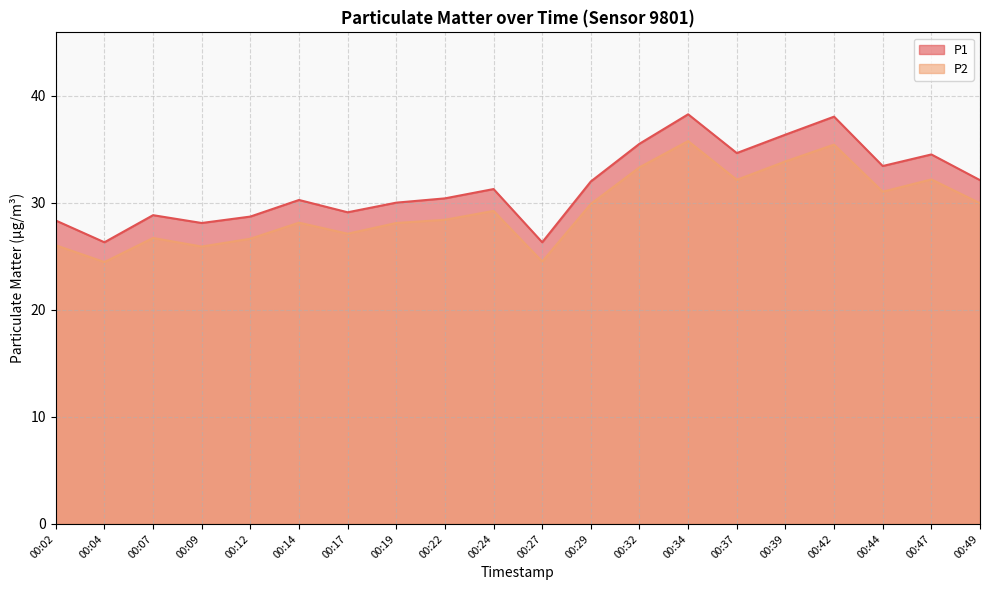

What is the lowest value of the P1 series?

26.3